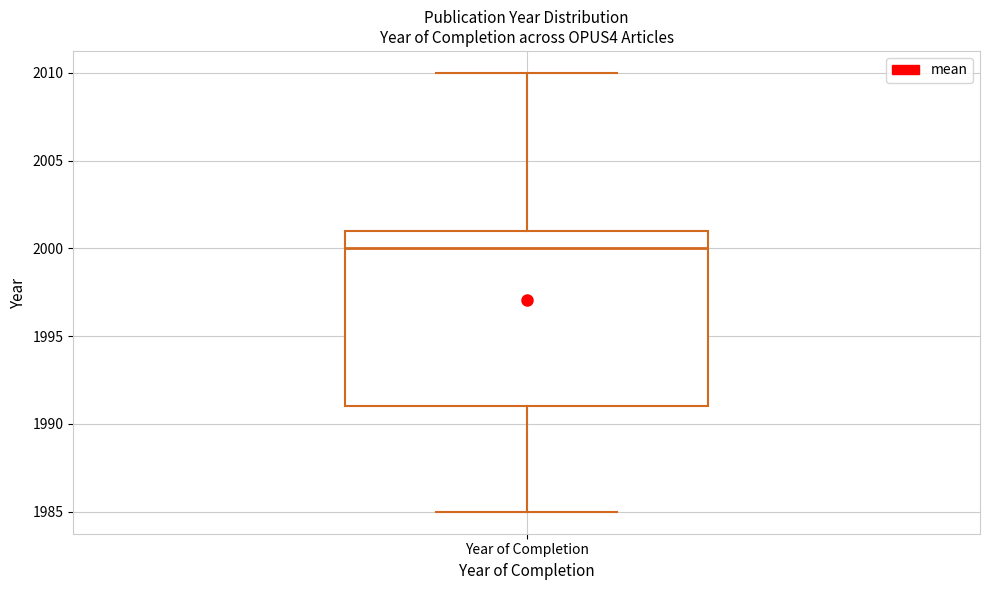

Where does the lower whisker of the box for Year of Completion end on the y-axis? The values are not printed on the chart, so give them approximately, as read against the axis.

1985